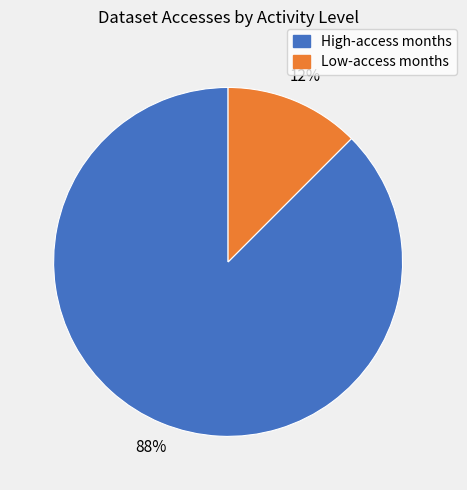

Is there any slice that represents more than half of the pie?

Yes